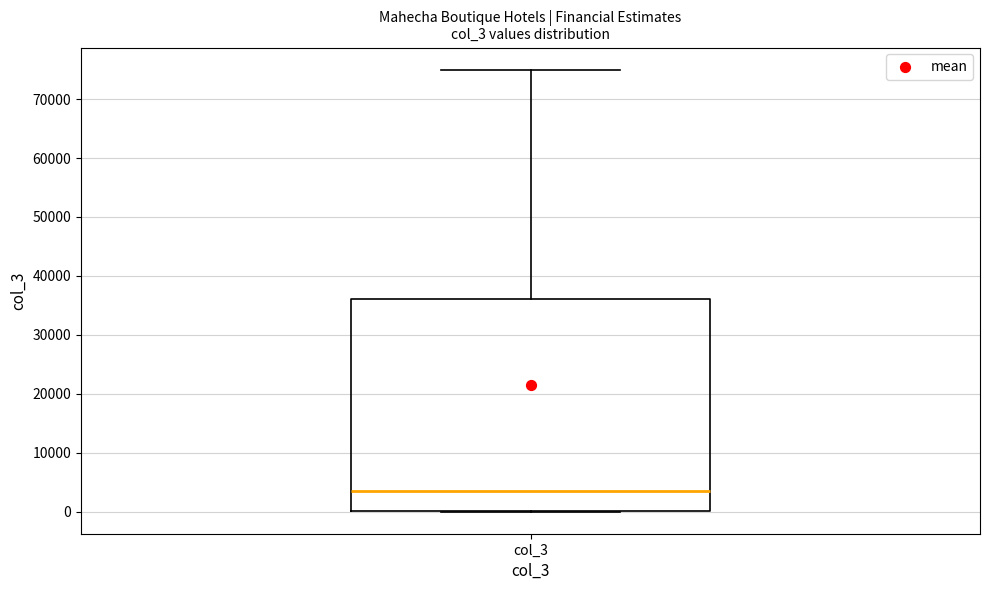

Read this box plot against the y-axis: the position of the median line, the range covered by the box, and the ends of both whiskers. The values are not printed on the chart, so give them approximately, as read against the axis.

median 4000, box 0 to 36000, whiskers 0 to 75000